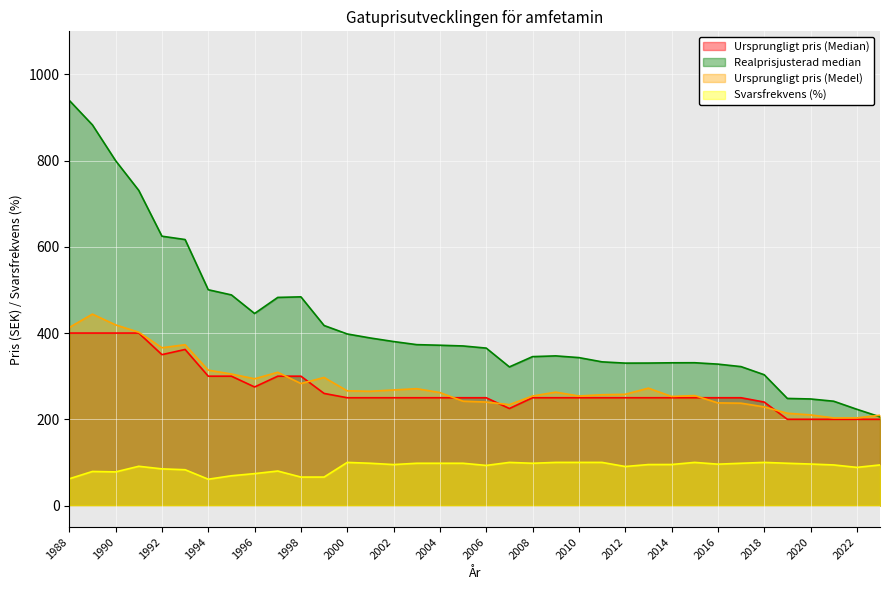

What is the difference between the second highest and second lowest values in the Realprisjusterad median series?

659.7